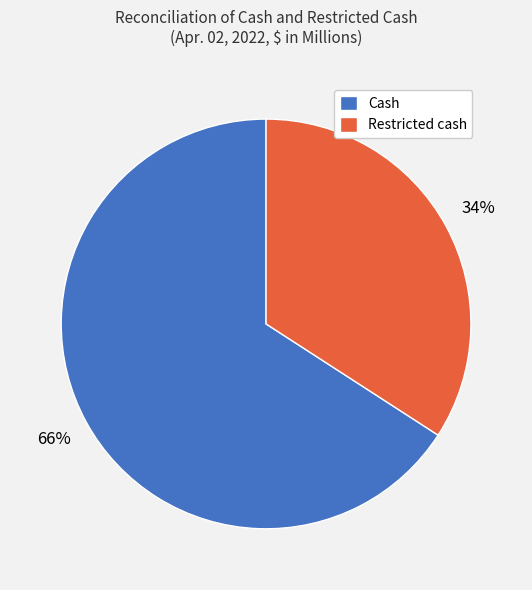

Count the number of slices in the pie.

2